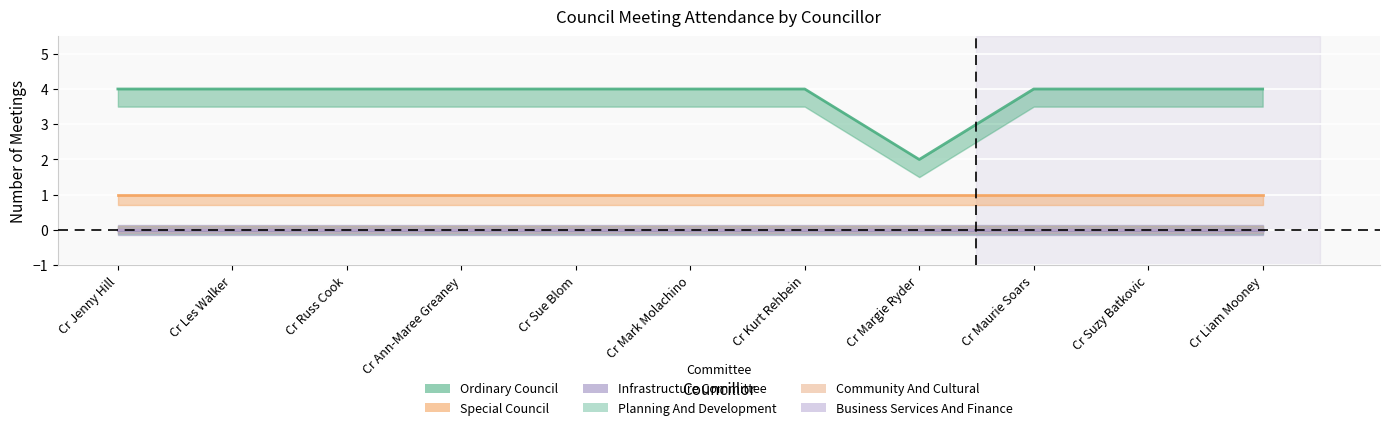

What is the spread (max minus min) of values at Cr Liam Mooney?

4